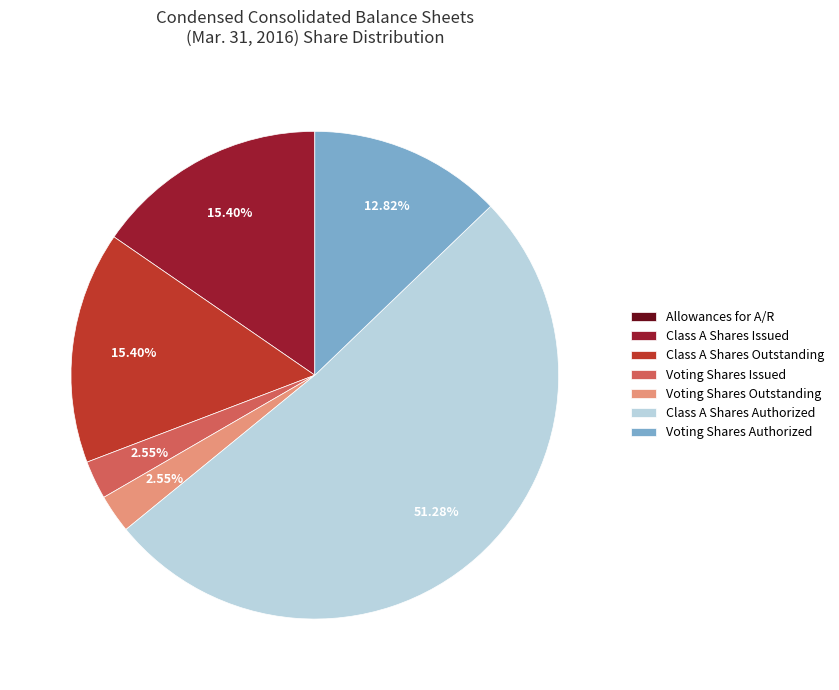

Between Class A Shares Authorized and Voting Shares Authorized, which is larger?

Class A Shares Authorized